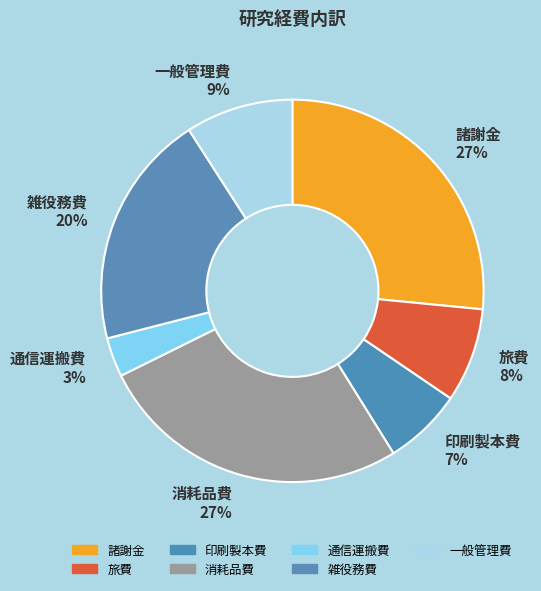

How many segments does this pie chart have?

7